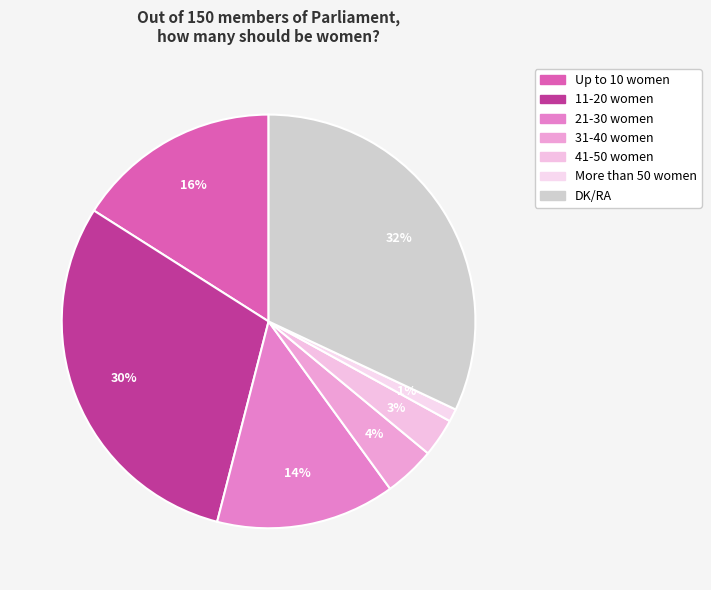

Is it true that More than 50 women is 11% of the pie?

False